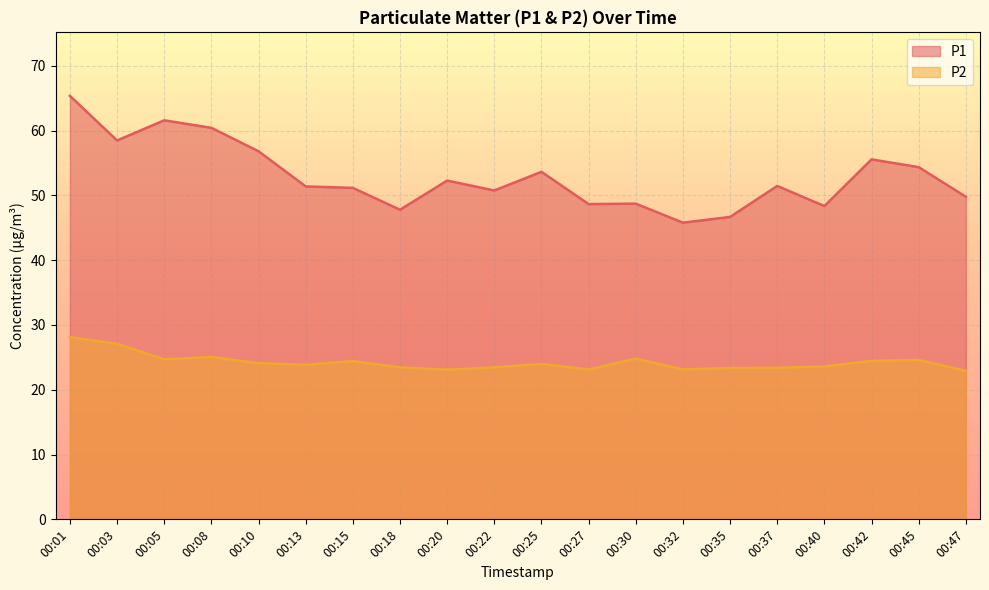

What is the difference between the P2 values at 00:10 and 00:40?

0.5